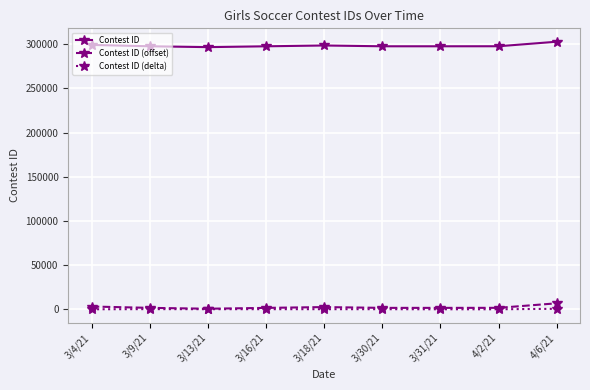

In Contest ID (offset), how many points are lower than both neighbors (excluding endpoints)?

2